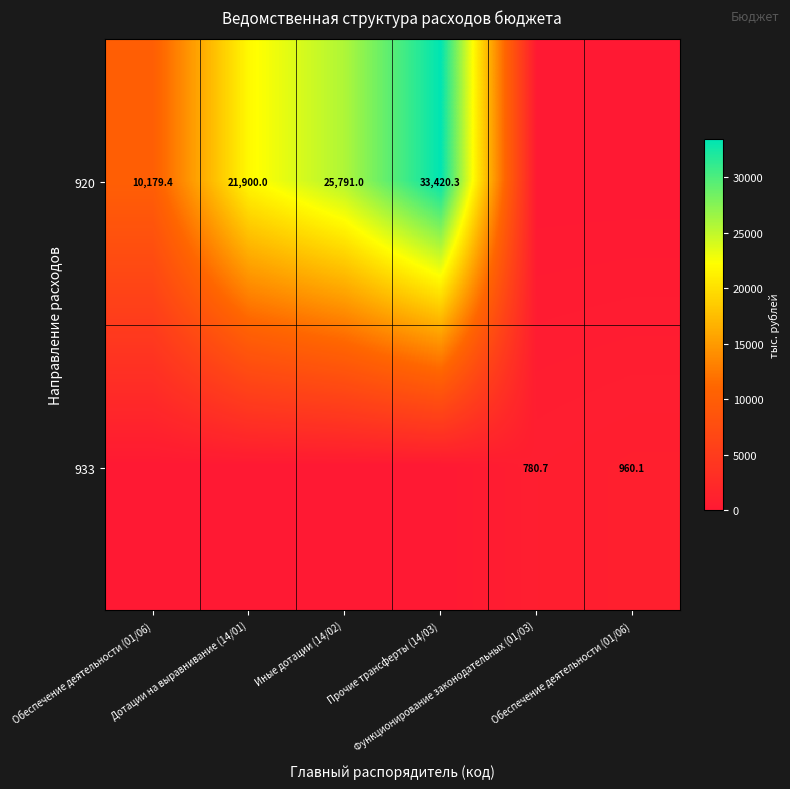

How many data points in 920 are less than 21900?

3